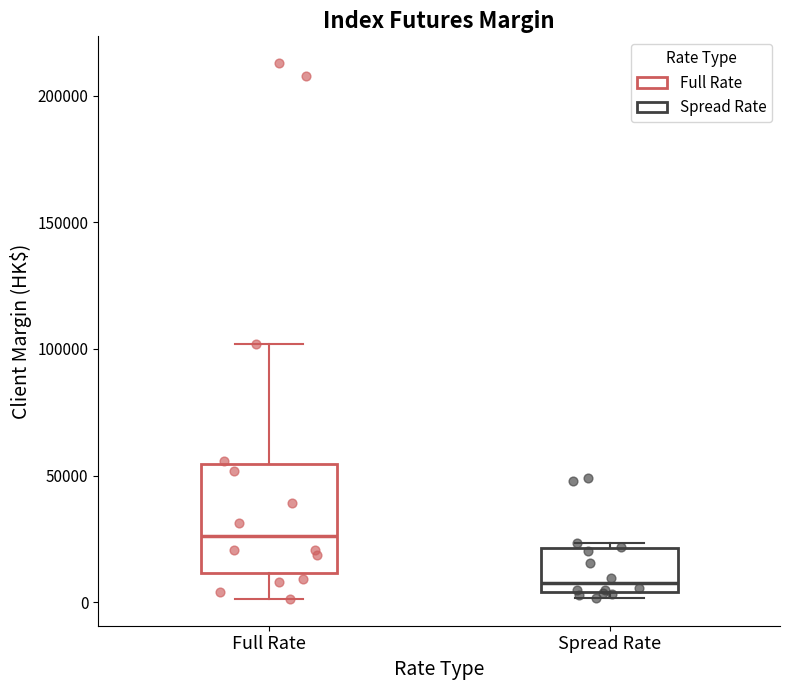

Reading left to right, read every box against the y-axis: the position of its median line, the range the box covers, and the ends of its whiskers. The values are not printed on the chart, so give them approximately, as read against the axis.

Full Rate: median 25000, box 10000 to 55000, whiskers 0 to 100000
Spread Rate: median 5000 (just above the box's lower edge), box 5000 to 20000, whiskers 0 to 25000